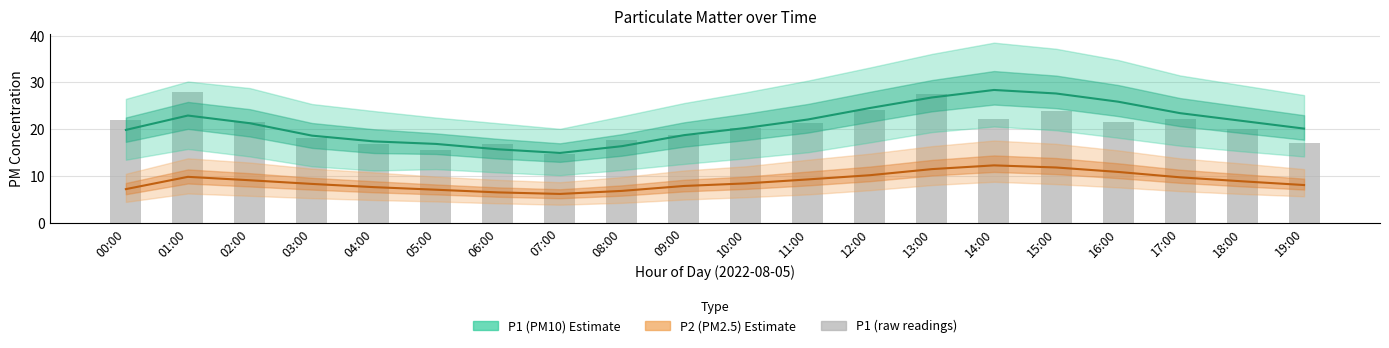

Reading left to right, extract all data points from this chart.

P1 (PM10) Estimate: 00:00=19.9	01:00=22.9	02:00=21.3	03:00=18.6	04:00=17.4	05:00=16.9	06:00=15.7	07:00=14.9	08:00=16.4	09:00=18.8	10:00=20.3	11:00=22.1	12:00=24.6	13:00=26.8	14:00=28.4	15:00=27.6	16:00=25.9	17:00=23.4	18:00=21.8	19:00=20.1
P2 (PM2.5) Estimate: 00:00=7.2	01:00=9.8	02:00=9.1	03:00=8.3	04:00=7.7	05:00=7.1	06:00=6.5	07:00=6.2	08:00=6.8	09:00=7.9	10:00=8.4	11:00=9.3	12:00=10.2	13:00=11.5	14:00=12.3	15:00=11.8	16:00=10.9	17:00=9.8	18:00=8.9	19:00=8.1
P1 (raw): 00:00=22.1	01:00=28.0	02:00=21.6	03:00=18.2	04:00=16.9	05:00=15.5	06:00=16.9	07:00=14.7	08:00=17.7	09:00=18.8	10:00=20.3	11:00=21.3	12:00=24.2	13:00=27.5	14:00=22.3	15:00=23.8	16:00=21.6	17:00=22.2	18:00=20.1	19:00=17.0